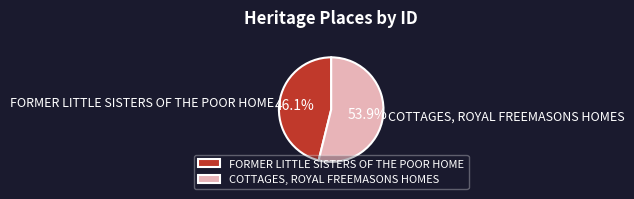

Do COTTAGES, ROYAL FREEMASONS HOMES and FORMER LITTLE SISTERS OF THE POOR HOME together represent more than half of the pie?

Yes